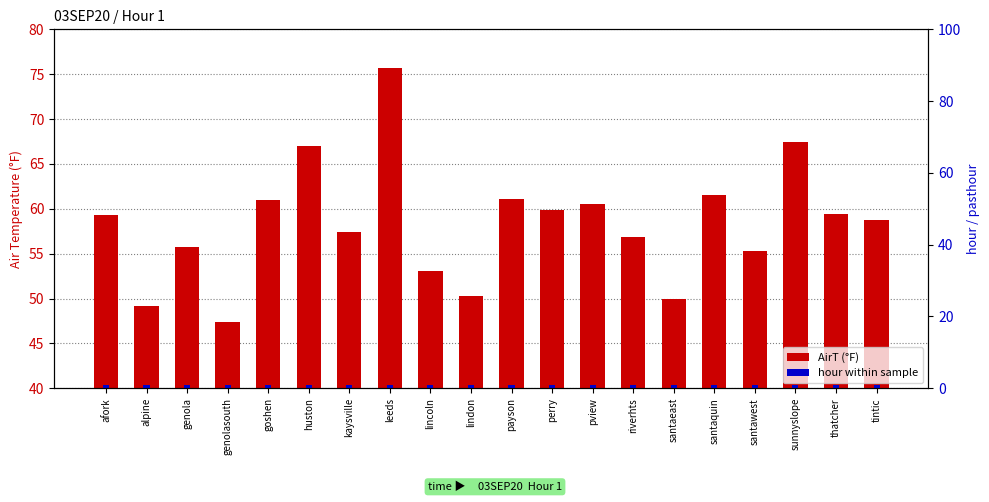

Is it true that AirT (°F) equals 61.0 at goshen?

True